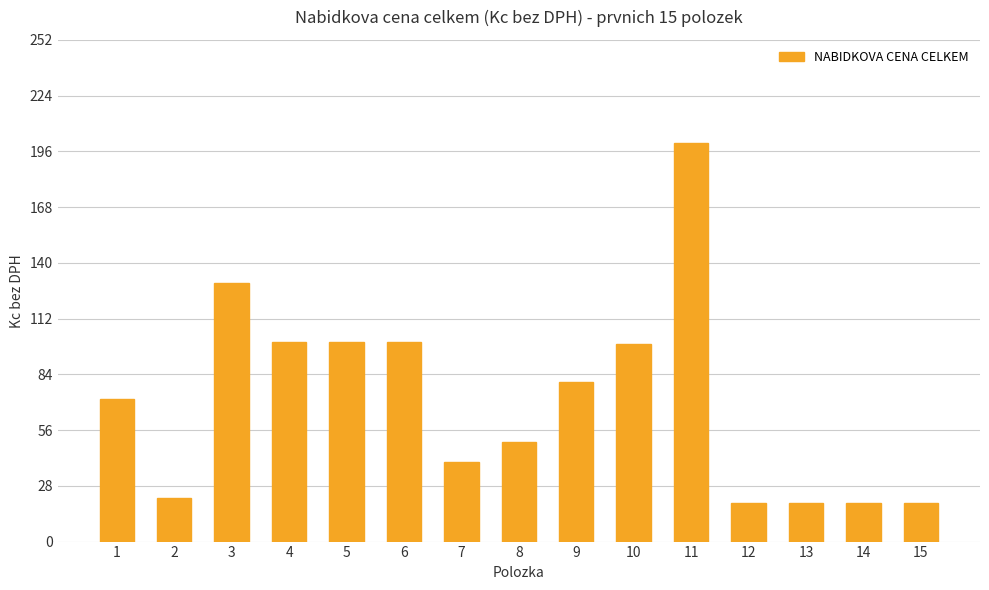

The value at 12 is 5.7. True or false?

False